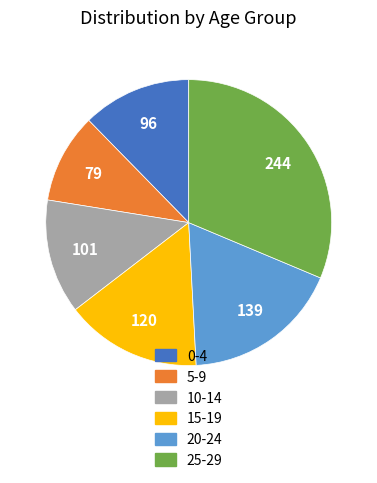

Is there any slice that represents more than half of the pie?

No